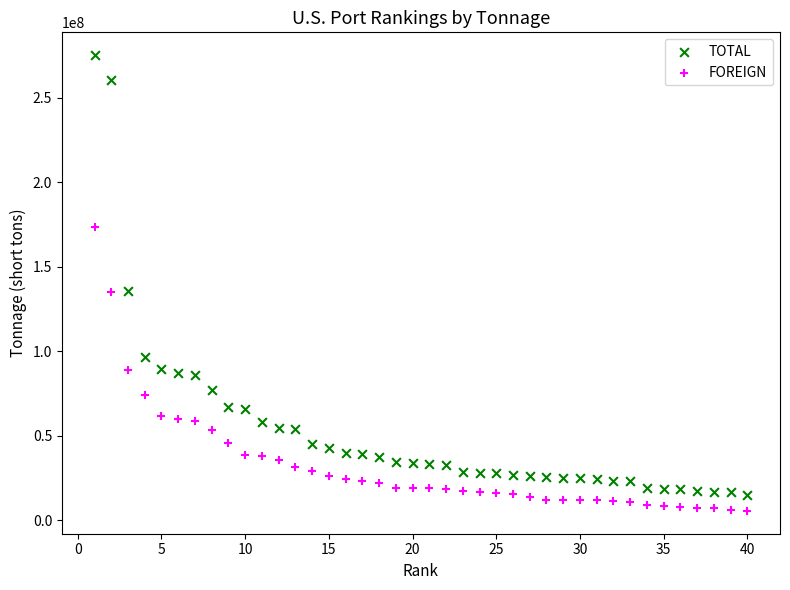

Which series reaches the minimum Y coordinate?

FOREIGN